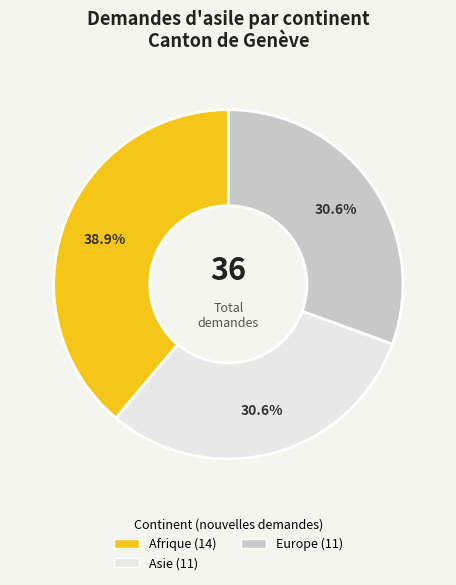

Does any single category account for the majority?

No